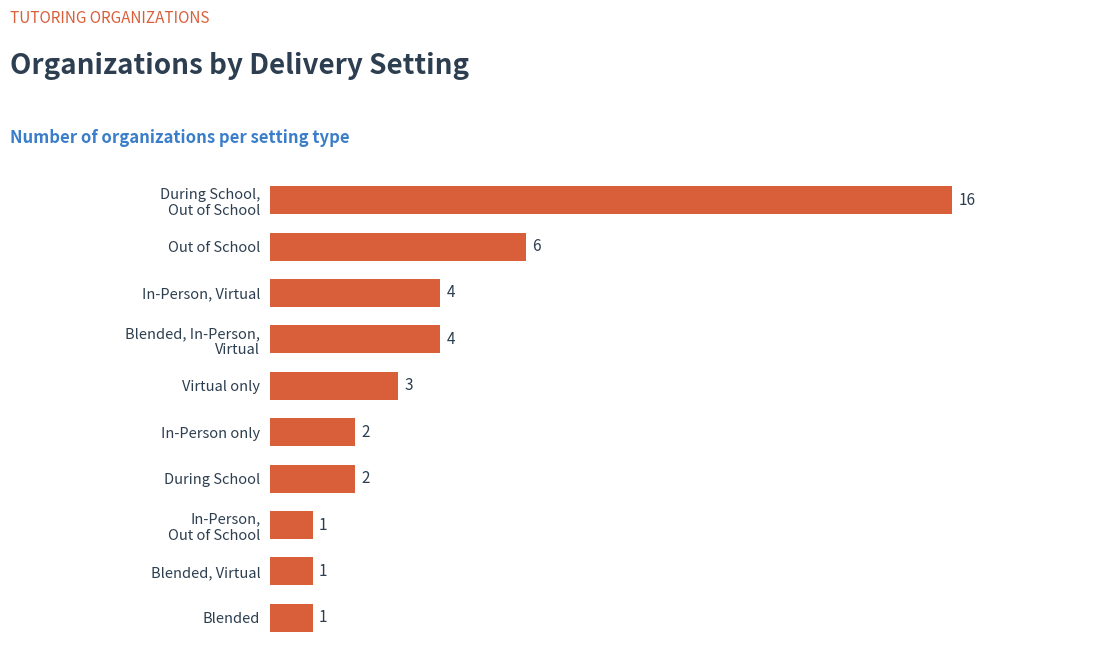

What is the value of the 6th bar from the top?

2